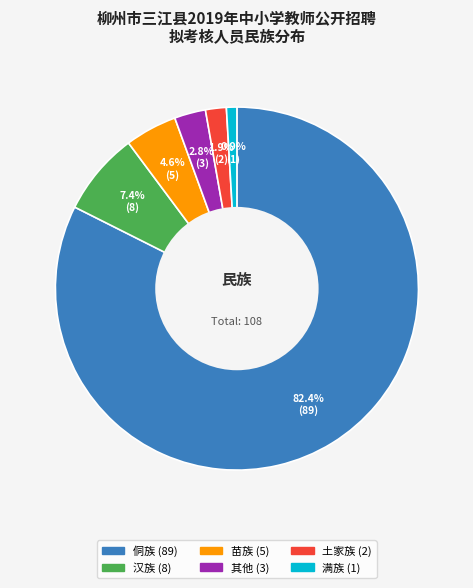

Is 侗族 the majority of the pie?

Yes